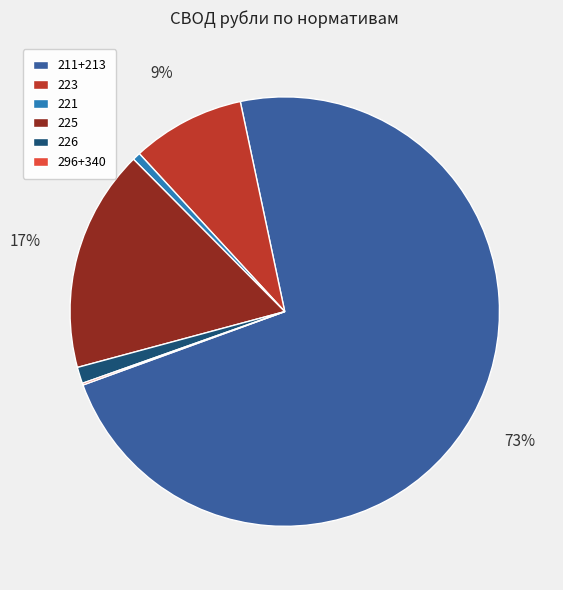

What percentage is the 225 slice, to the nearest percent?

17%